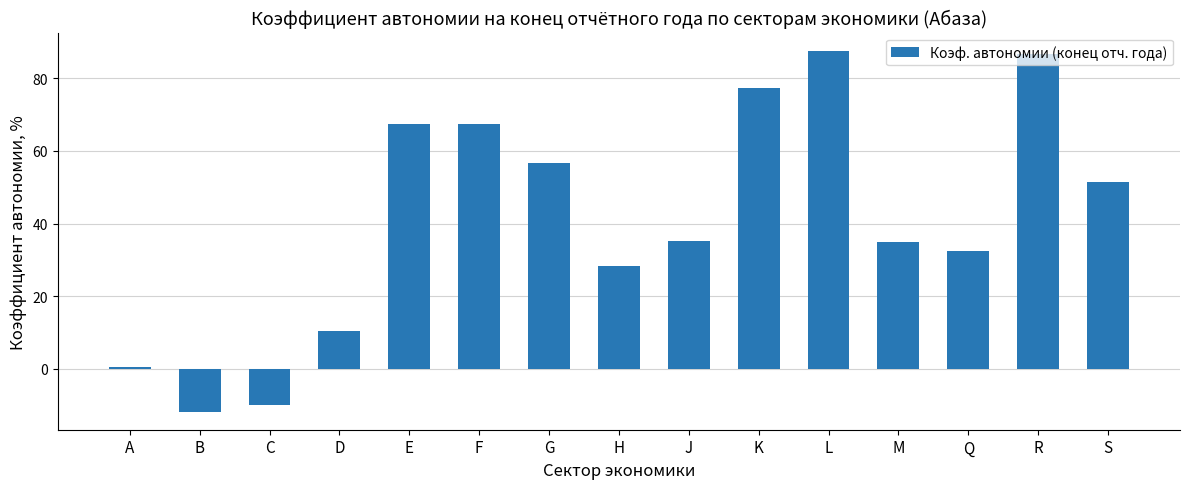

What is the sum of all values?

614.1